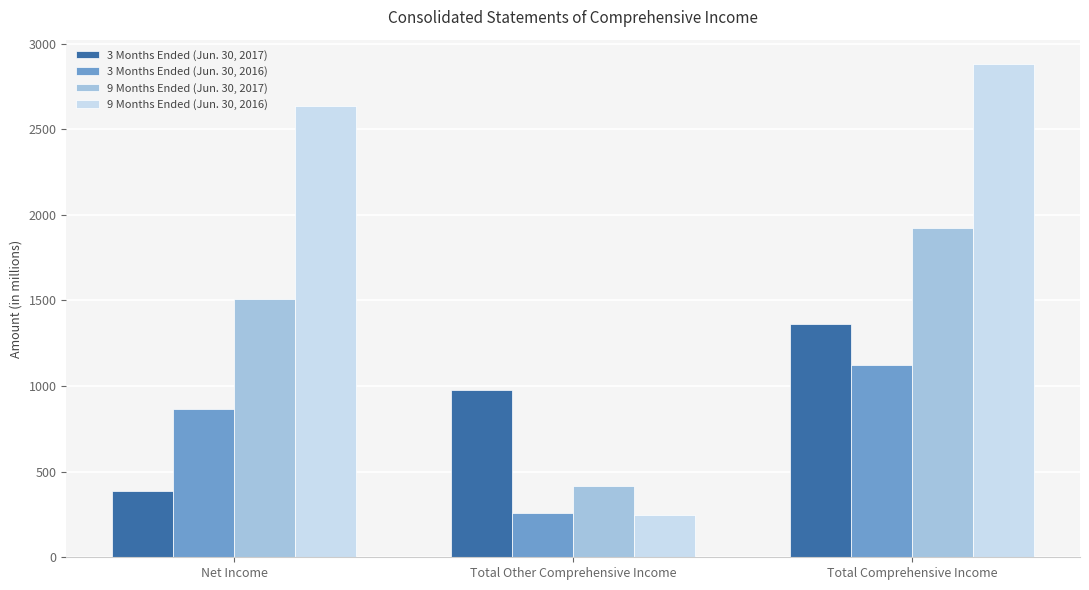

Which category has the lowest value in the 9 Months Ended (Jun. 30, 2016) series?

Total Other Comprehensive Income